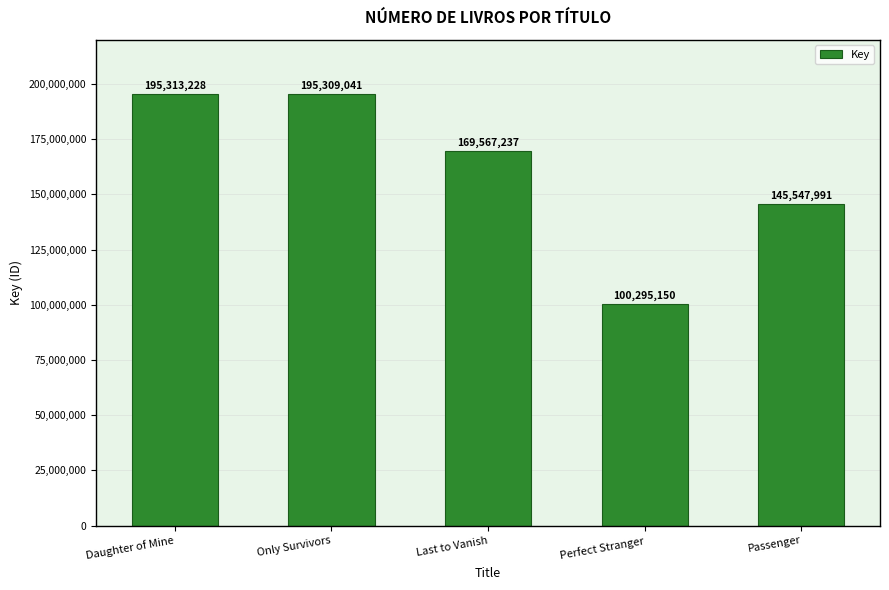

The value at Only Survivors is 291012426. True or false?

False